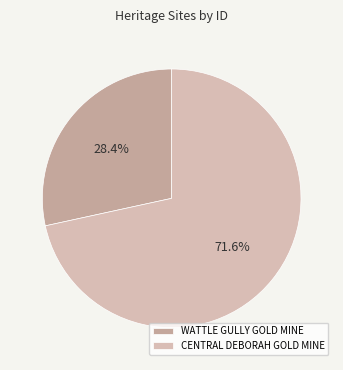

Is WATTLE GULLY GOLD MINE the majority of the pie?

No